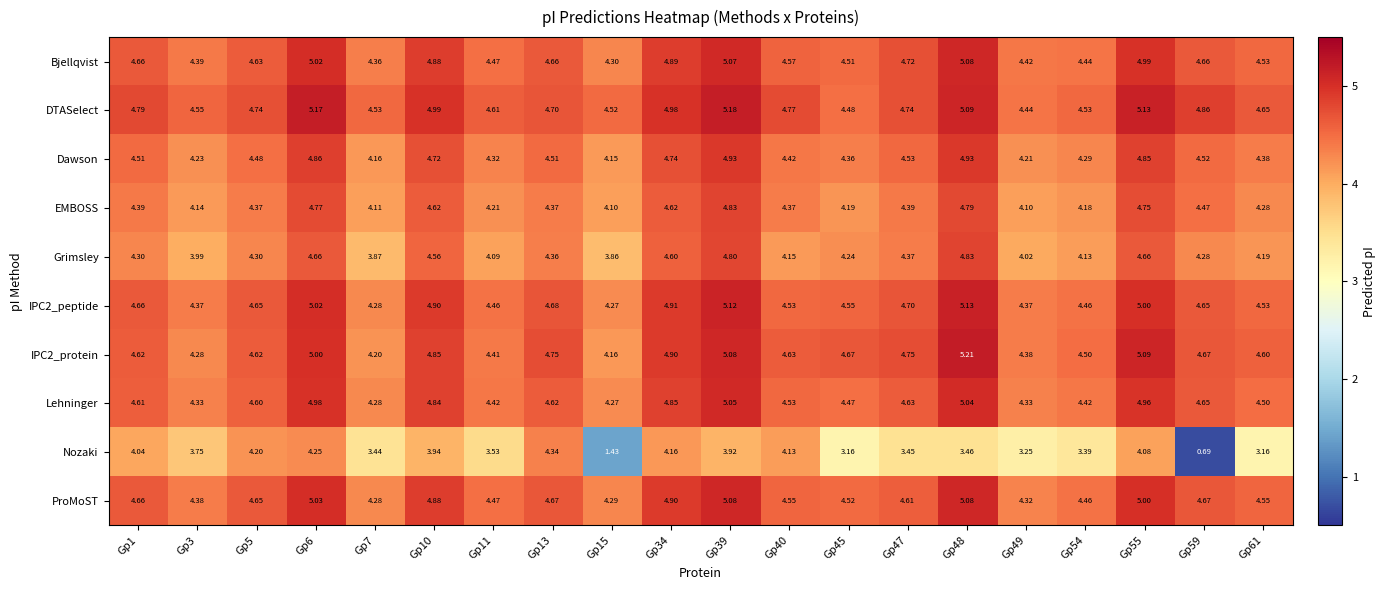

Which series has the largest total across all categories?

DTASelect